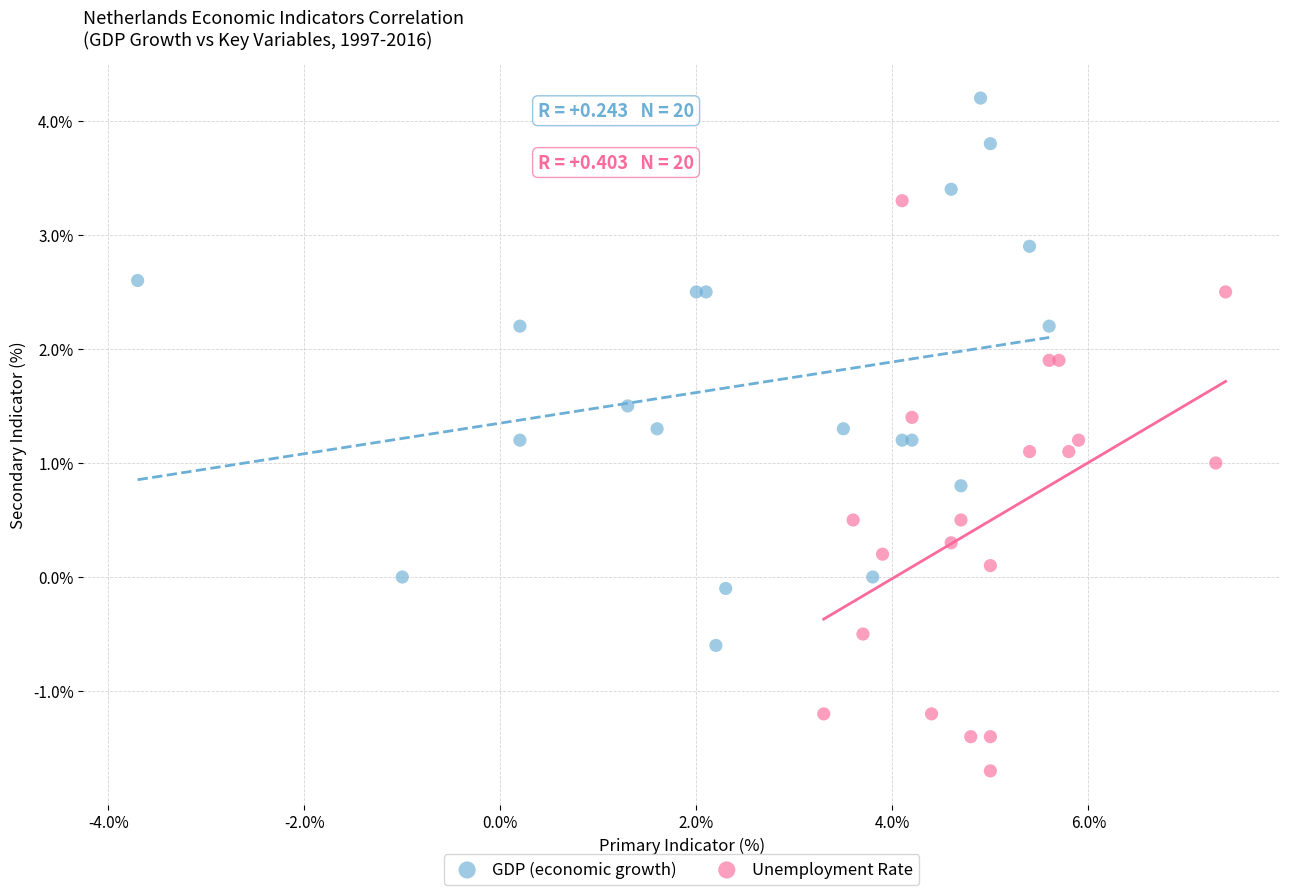

Which series contains the lowest Y value?

Unemployment Rate